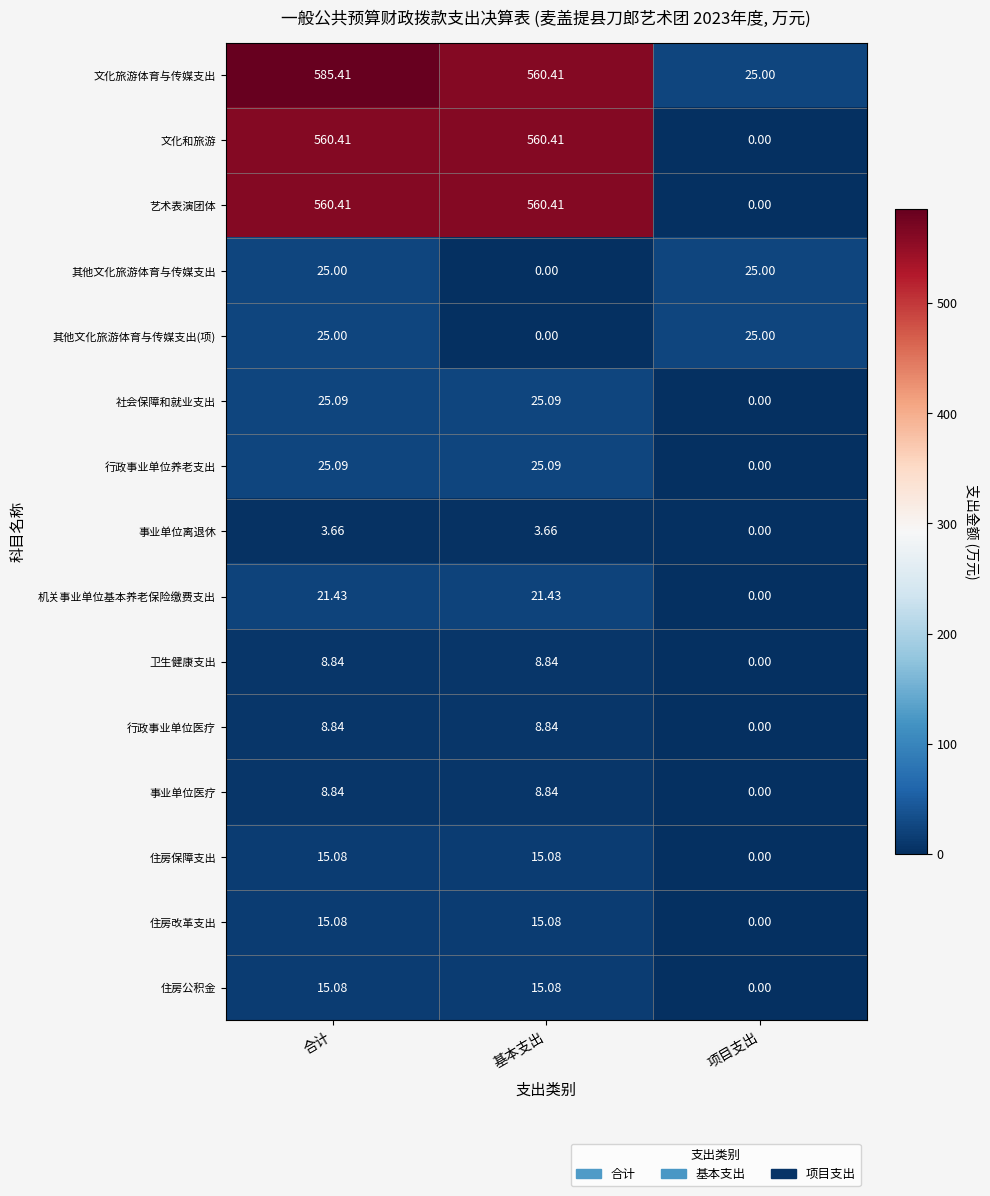

Which category has the lowest value in the 文化和旅游 series?

项目支出